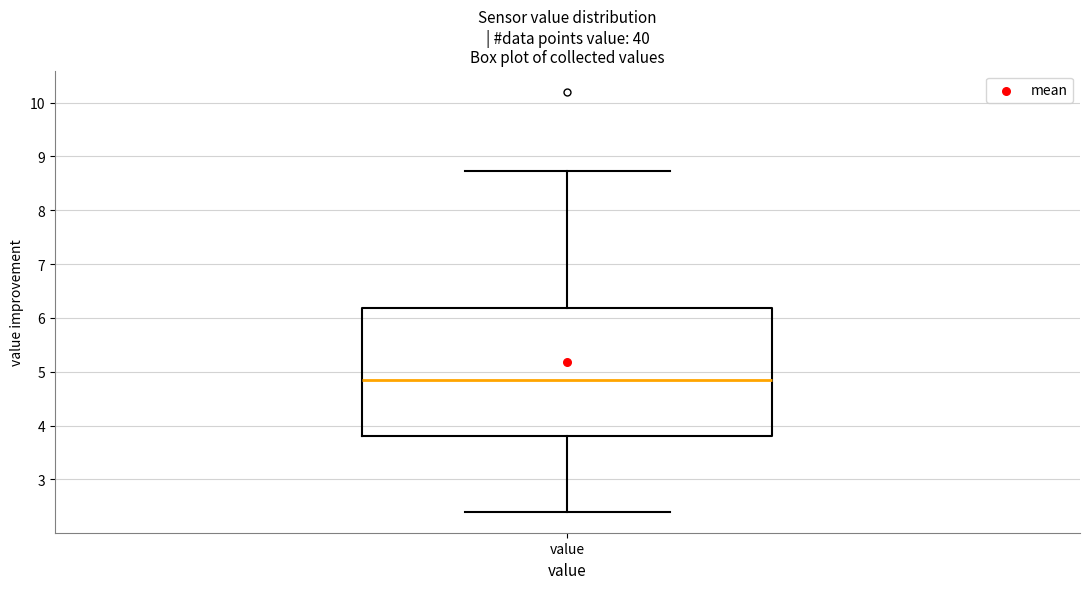

Read this box plot against the y-axis: the position of the median line, the range covered by the box, and the ends of both whiskers. The values are not printed on the chart, so give them approximately, as read against the axis.

median 4.9, box 3.8 to 6.2, whiskers 2.4 to 8.7